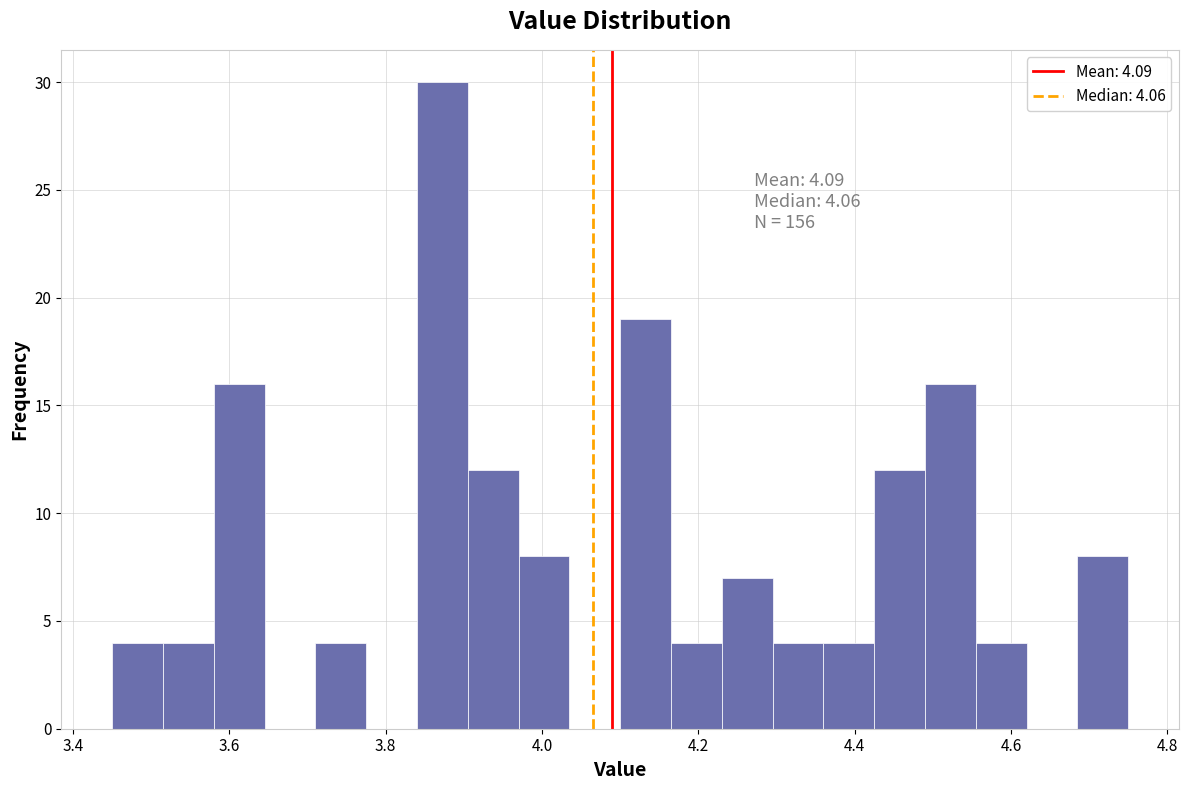

Read against the x-axis, roughly where is the centre of the tallest bar?

3.88